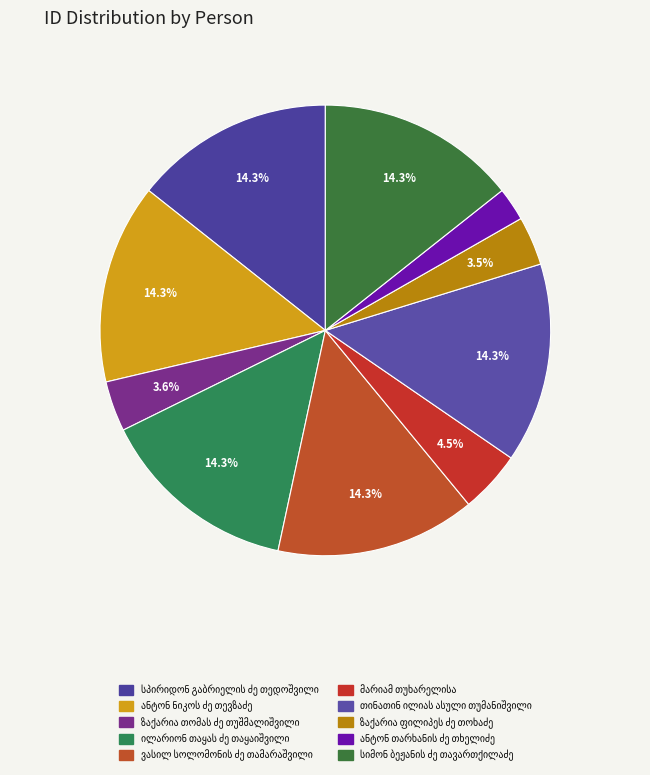

To the nearest percent, what is the average slice percentage?

10%